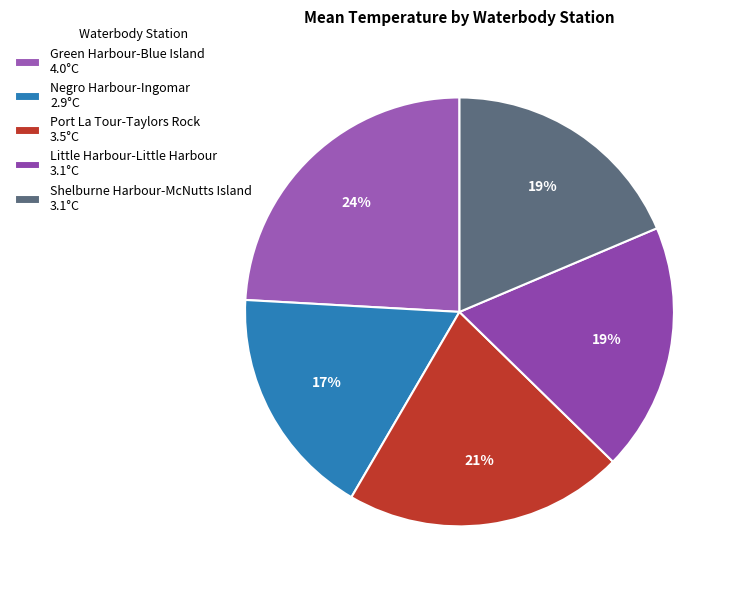

To the nearest percent, what percentage of the pie is Shelburne Harbour-McNutts Island?

19%